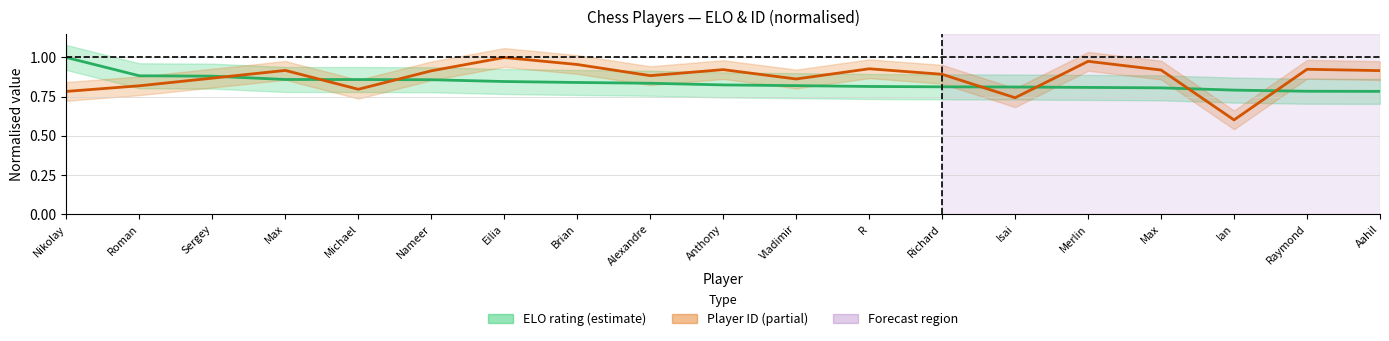

Which series has the largest total across all categories?

Player ID (normalised)